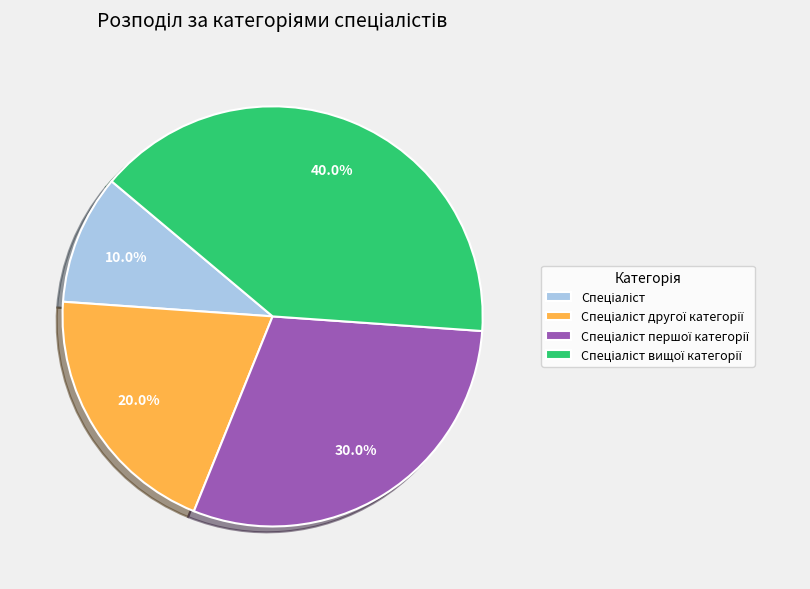

Does any single category account for the majority?

No